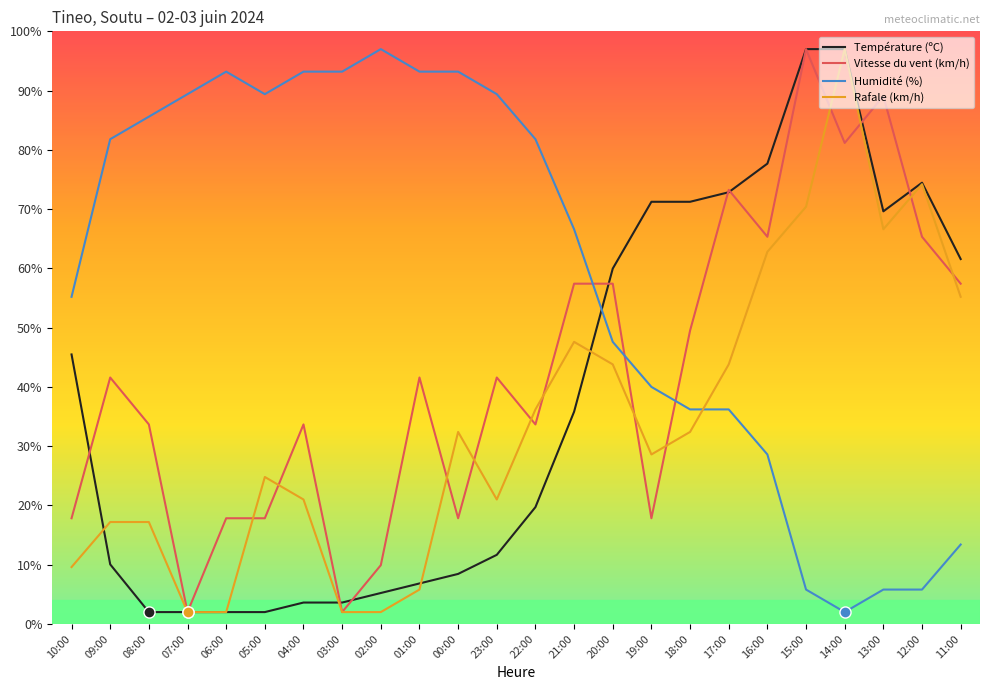

What is the difference between the maximum and minimum values in the Température (ºC) series?

95.0